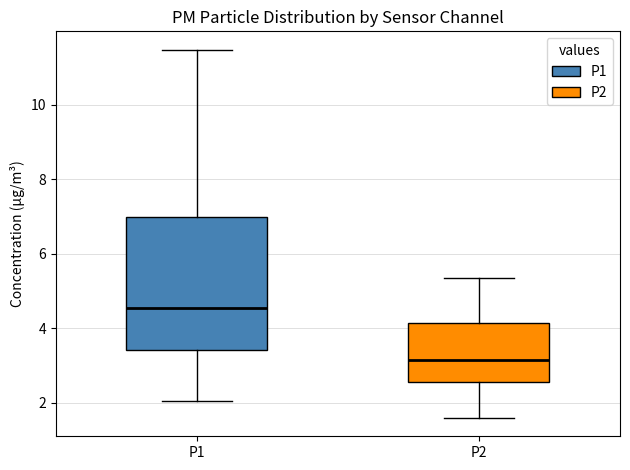

Reading left to right, transcribe this box plot: for each box, give where its median line is, the range the box spans, and where its two whiskers end, as read against the y-axis. The values are not printed on the chart, so give them approximately, as read against the axis.

P1: median 4.6, box 3.4 to 7.0, whiskers 2.0 to 11.4
P2: median 3.2, box 2.6 to 4.2, whiskers 1.6 to 5.4